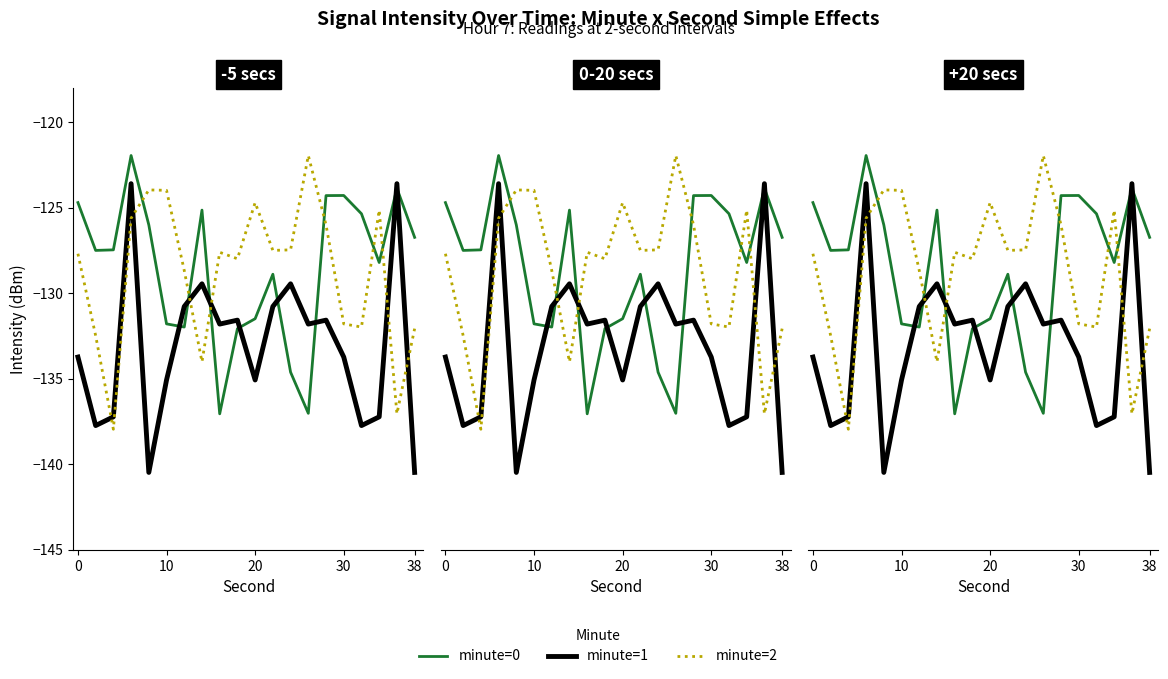

True or false: minute=0 has a value of -124.7 at 0.

True